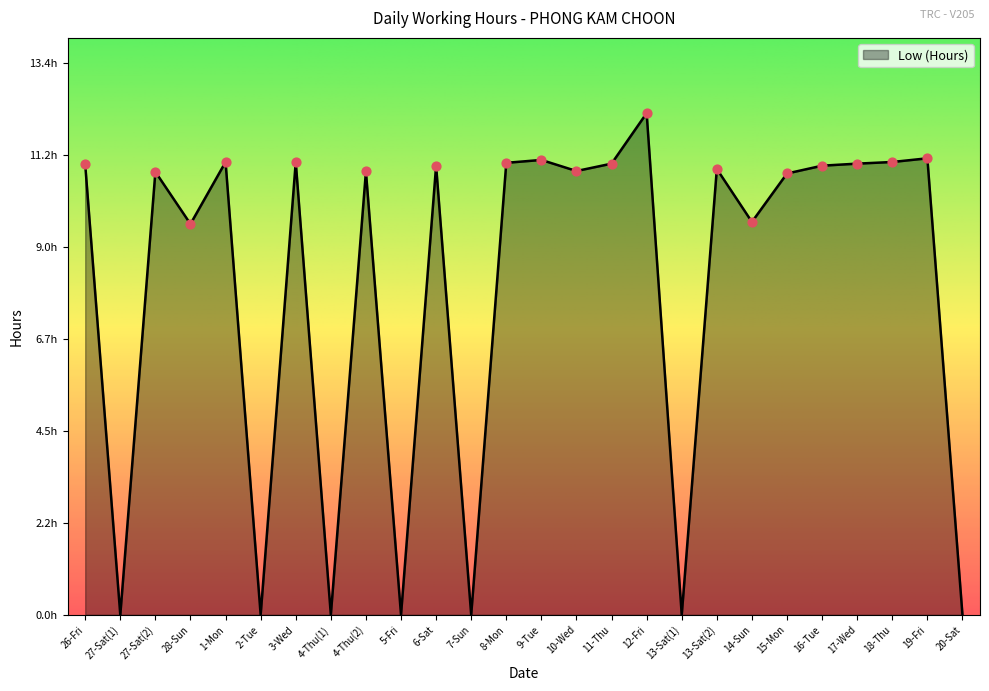

Between 19-Fri and 28-Sun, which is larger?

19-Fri